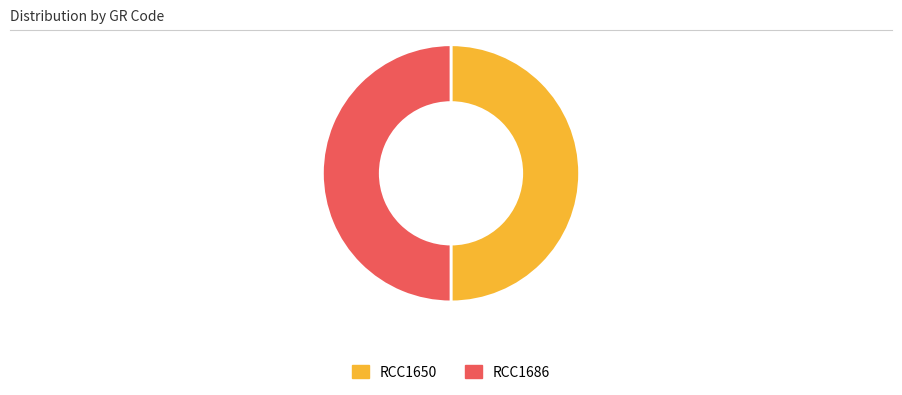

Do RCC1686 and RCC1650 together represent more than half of the pie?

Yes